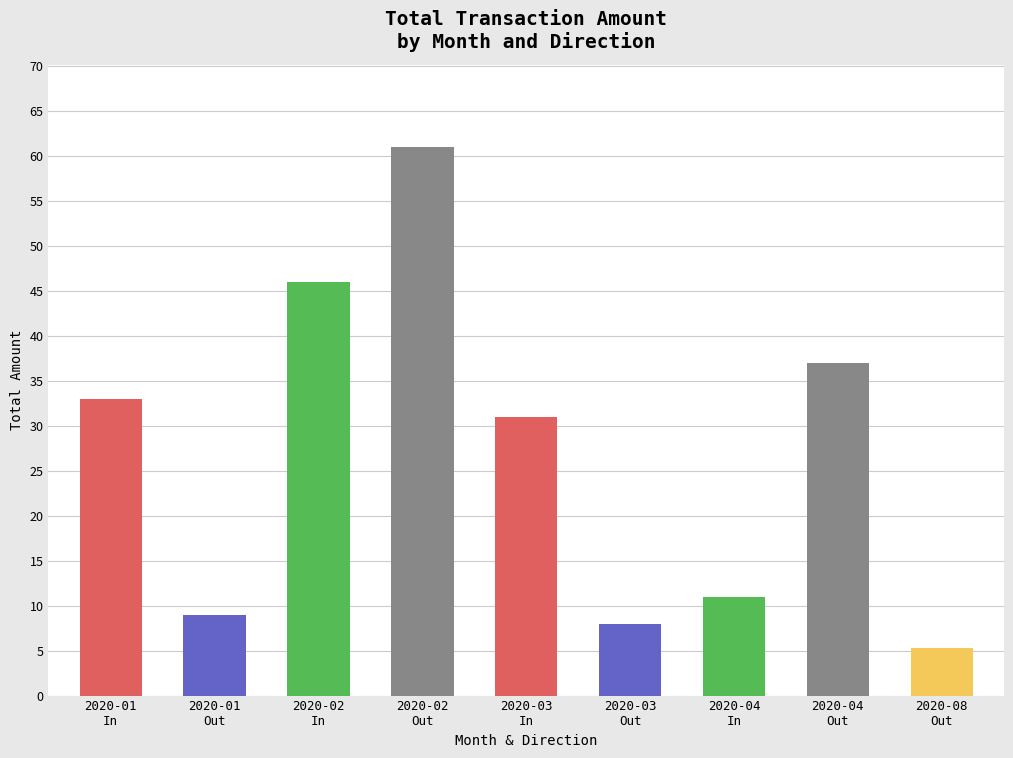

What is the difference between the maximum and second lowest values?

53.0